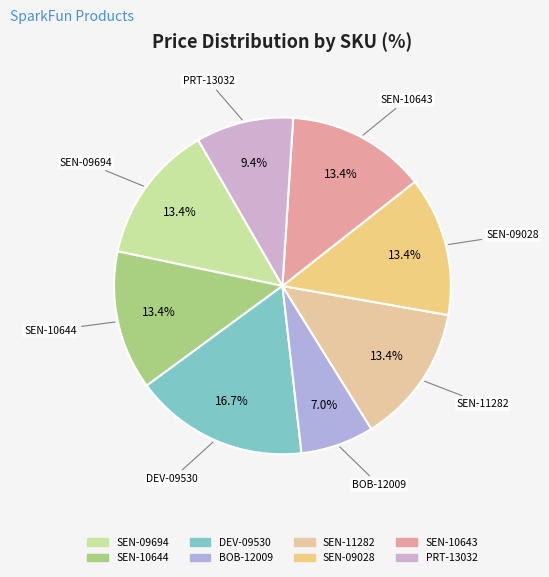

How much of the chart is everything except SEN-10643?

86.6%